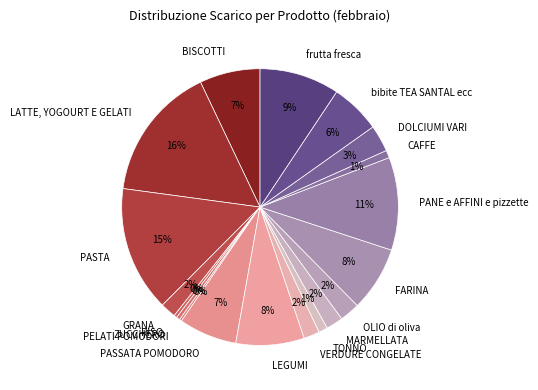

Between RISO and PANE e AFFINI e pizzette, which is larger?

PANE e AFFINI e pizzette